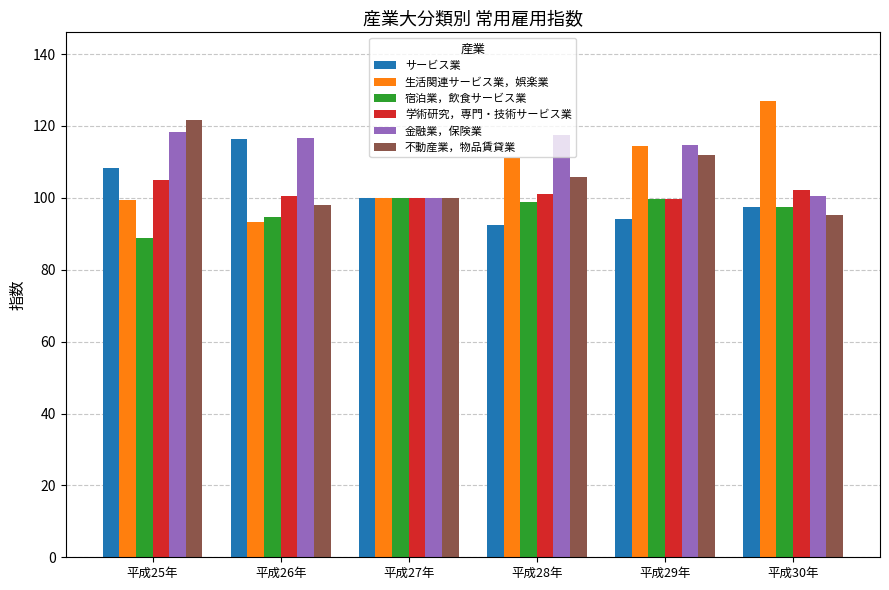

Which series has the largest total across all categories?

金融業，保険業